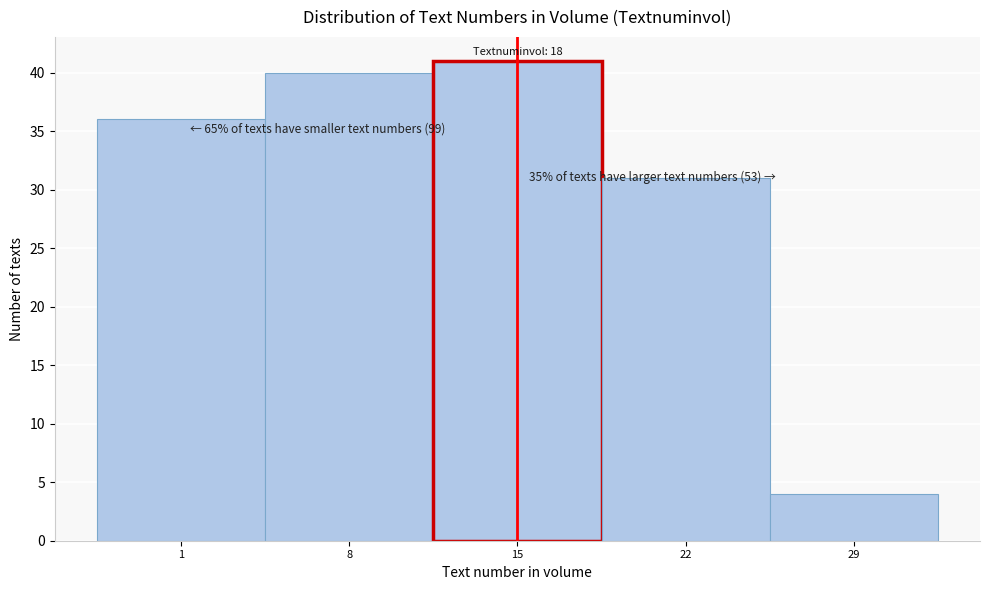

Reading left to right, extract all data points from this chart.

1=36	8=40	15=41	22=31	29=4